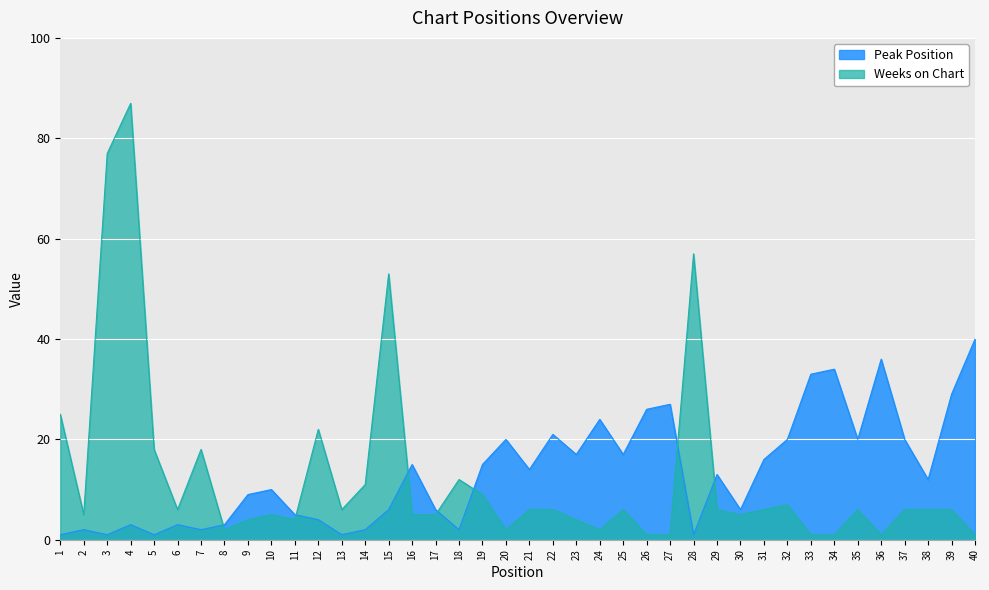

What is the value of the Peak Position point at the 7th from the left?

2